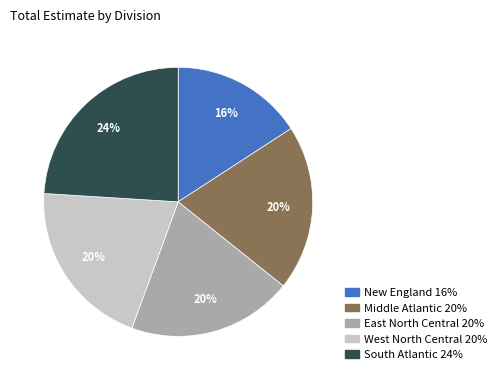

To the nearest percent, what is the difference between the largest and smallest slice percentages?

8%